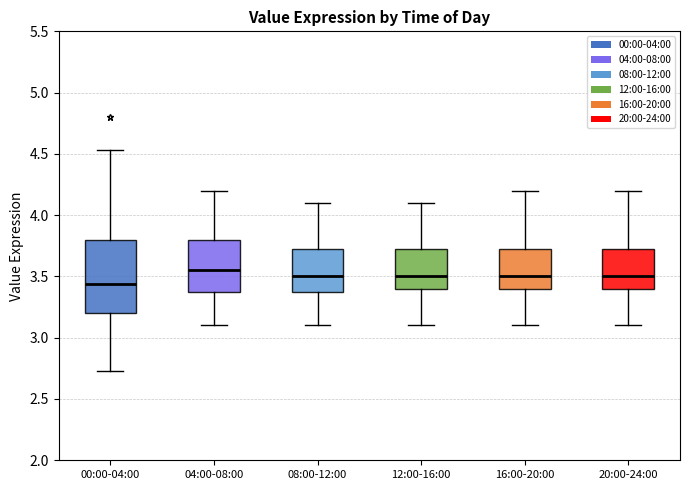

Reading left to right, transcribe this box plot: for each box, give where its median line is, the range the box spans, and where its two whiskers end, as read against the y-axis. The values are not printed on the chart, so give them approximately, as read against the axis.

00:00-04:00: median 3.45, box 3.20 to 3.80, whiskers 2.75 to 4.55
04:00-08:00: median 3.55, box 3.40 to 3.80, whiskers 3.10 to 4.20
08:00-12:00: median 3.50, box 3.40 to 3.75, whiskers 3.10 to 4.10
12:00-16:00: median 3.50, box 3.40 to 3.75, whiskers 3.10 to 4.10
16:00-20:00: median 3.50, box 3.40 to 3.75, whiskers 3.10 to 4.20
20:00-24:00: median 3.50, box 3.40 to 3.75, whiskers 3.10 to 4.20